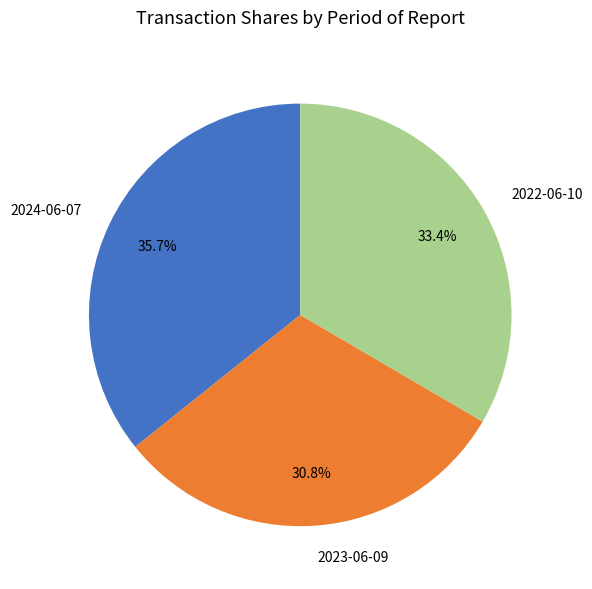

What percentage is the 2024-06-07 slice, to the nearest percent?

36%